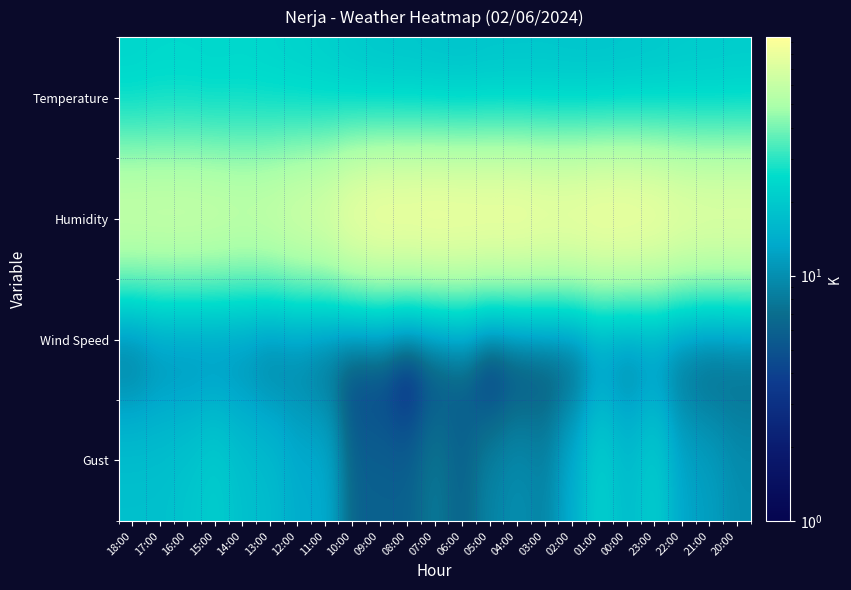

Reading left to right, transcribe all the data shown in this chart.

Temperature: 18:00=22.8	17:00=23.6	16:00=23.6	15:00=23.2	14:00=23.5	13:00=22.9	12:00=22.0	11:00=21.1	10:00=19.6	09:00=18.7	08:00=18.5	07:00=18.0	06:00=17.7	05:00=18.3	04:00=18.3	03:00=18.4	02:00=18.2	01:00=18.1	00:00=18.4	23:00=18.9	22:00=19.6	21:00=19.8	20:00=20.1
Humidity: 18:00=67.0	17:00=67.0	16:00=67.0	15:00=66.0	14:00=64.0	13:00=66.0	12:00=71.0	11:00=75.0	10:00=87.0	09:00=93.0	08:00=93.0	07:00=94.0	06:00=93.0	05:00=93.0	04:00=93.0	03:00=90.0	02:00=90.0	01:00=93.0	00:00=93.0	23:00=90.0	22:00=84.0	21:00=82.0	20:00=82.0
Wind Speed: 18:00=5.0	17:00=8.0	16:00=8.0	15:00=8.0	14:00=8.0	13:00=6.0	12:00=7.0	11:00=5.0	10:00=3.0	09:00=3.0	08:00=0.0	07:00=3.0	06:00=5.0	05:00=0.0	04:00=2.0	03:00=3.0	02:00=3.0	01:00=8.0	00:00=6.0	23:00=8.0	22:00=5.0	21:00=4.0	20:00=5.0
Gust: 18:00=18.0	17:00=18.0	16:00=19.0	15:00=21.0	14:00=18.0	13:00=17.0	12:00=14.0	11:00=14.0	10:00=6.0	09:00=6.0	08:00=6.0	07:00=8.0	06:00=6.0	05:00=9.0	04:00=10.0	03:00=9.0	02:00=14.0	01:00=22.0	00:00=17.0	23:00=21.0	22:00=13.0	21:00=12.0	20:00=10.0